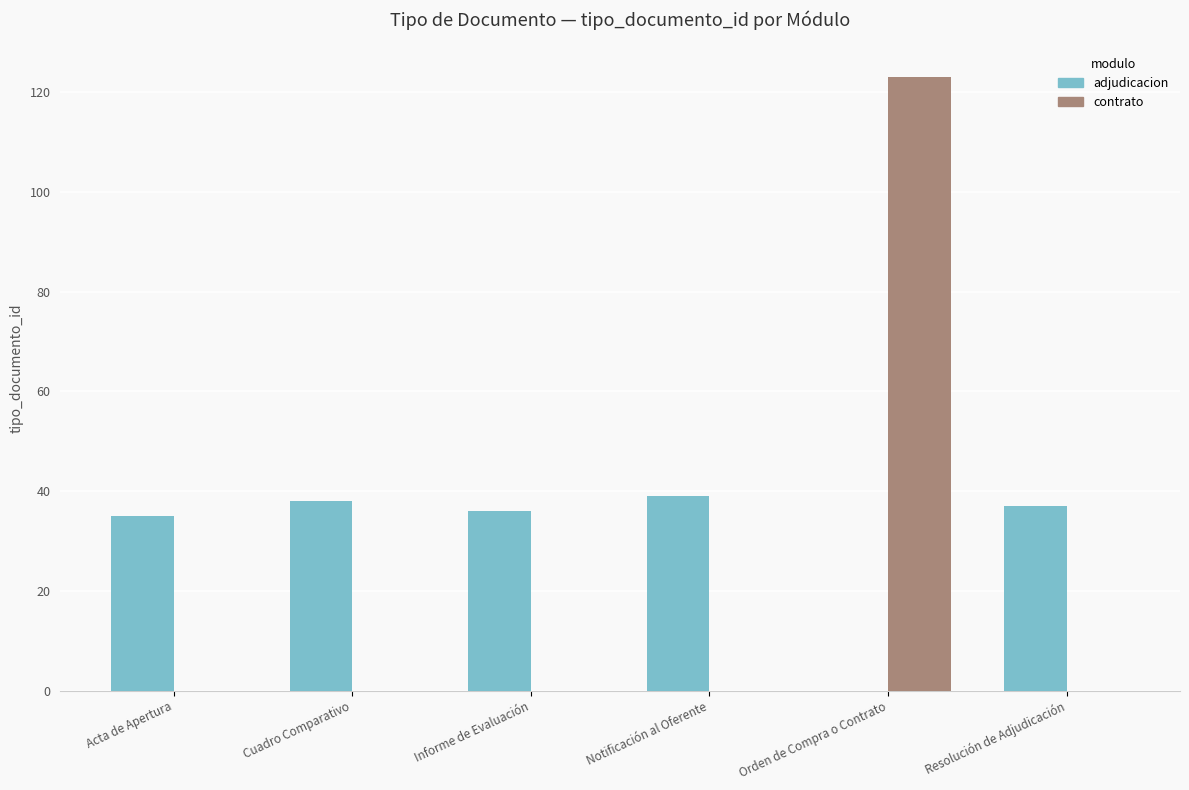

Does the chart contain stacked bars?

No